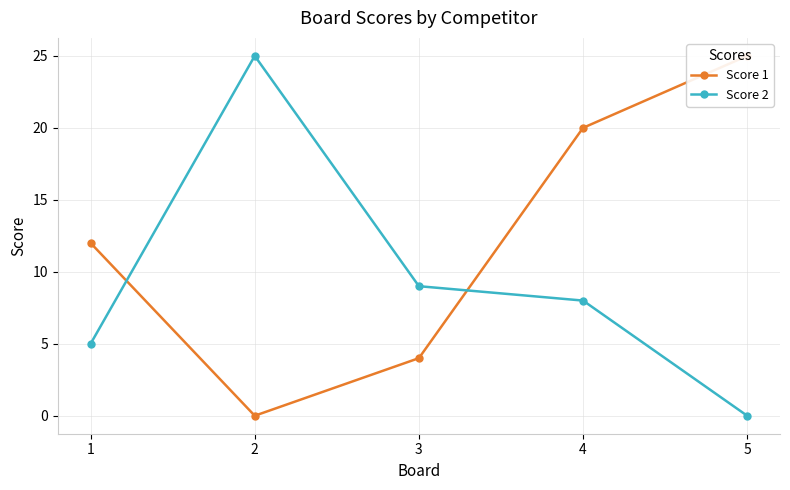

Reading left to right, list all the values displayed in this chart.

Score 1: 12	0	4	20	25
Score 2: 5	25	9	8	0